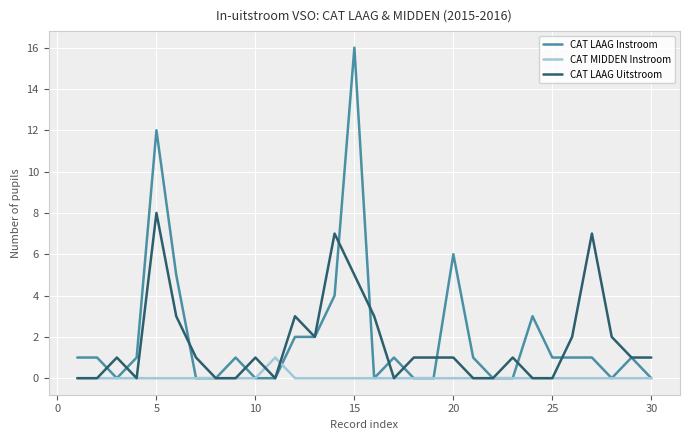

Which series has the widest spread of values?

CAT LAAG Instroom